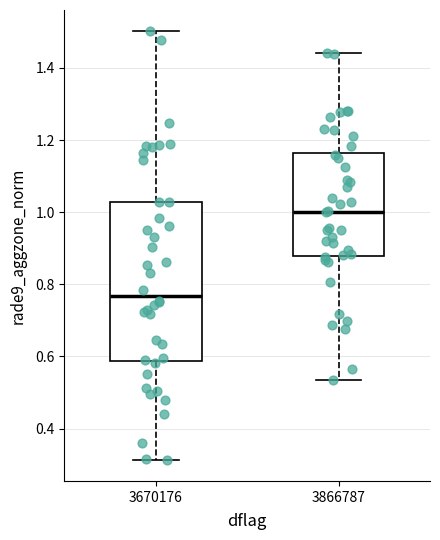

Comparing the boxes themselves (not the whiskers), which one is the tallest?

3670176